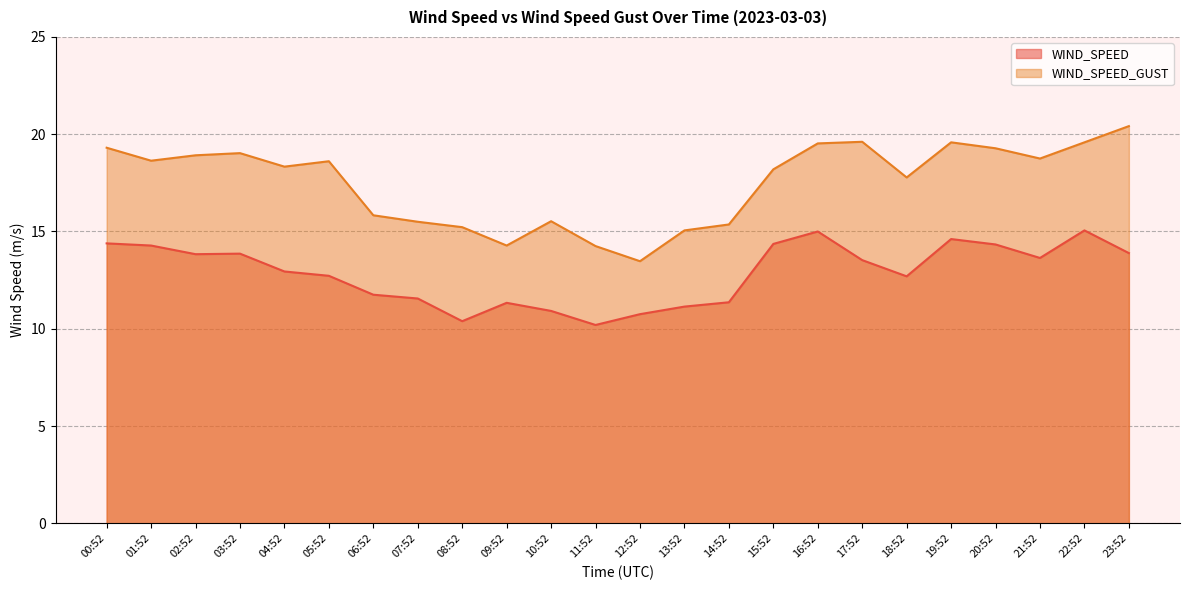

Rank the series by their average value, from lowest to highest.

WIND_SPEED, WIND_SPEED_GUST